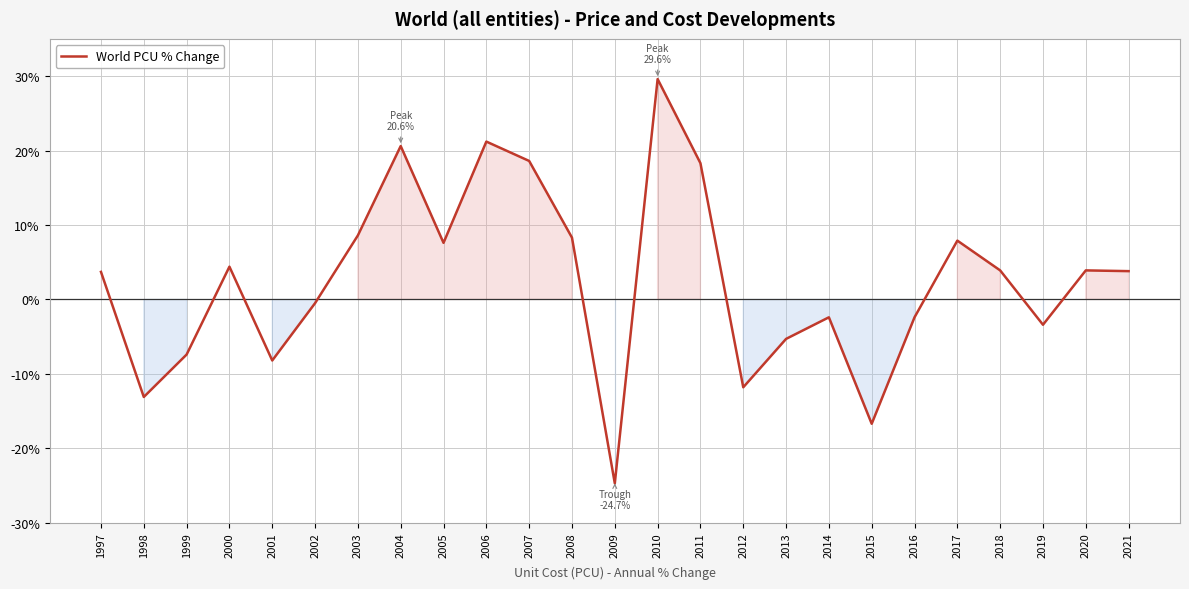

What is the difference between the values at 2016 and 2002?

1.9